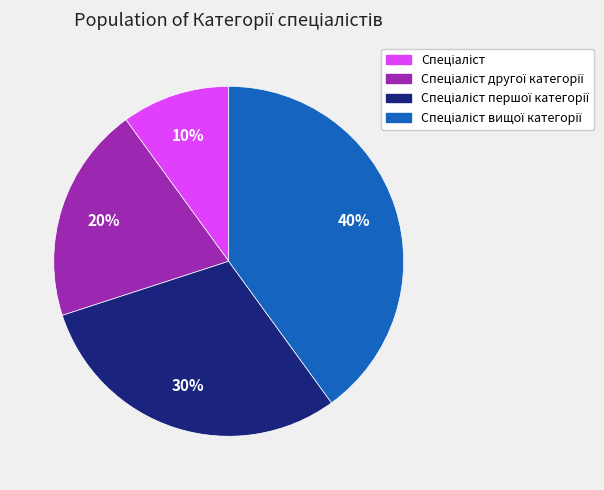

Is there a majority slice in this chart?

No